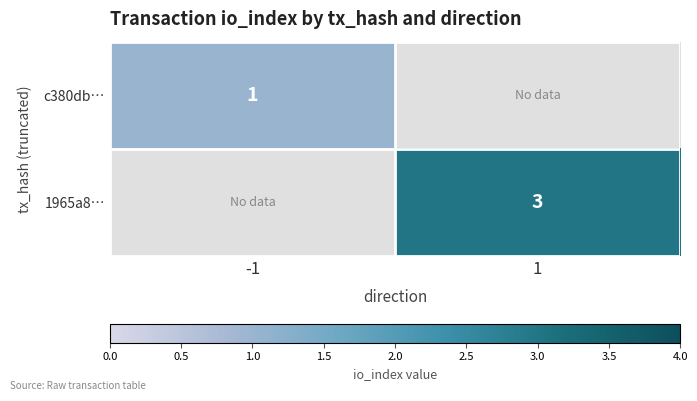

Is the value of c380db… at -1 greater than the value of 1965a8… at 1?

No